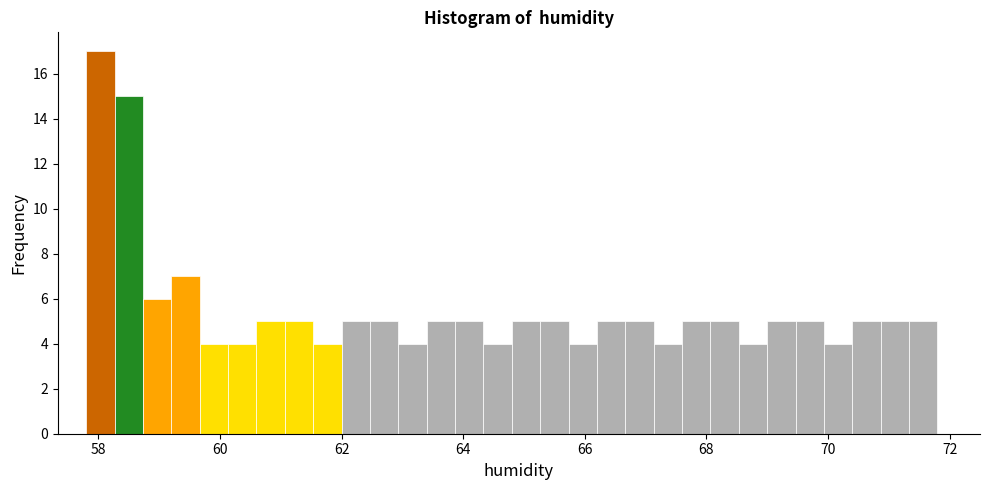

Read against the x-axis, roughly where is the centre of the tallest bar?

58.0